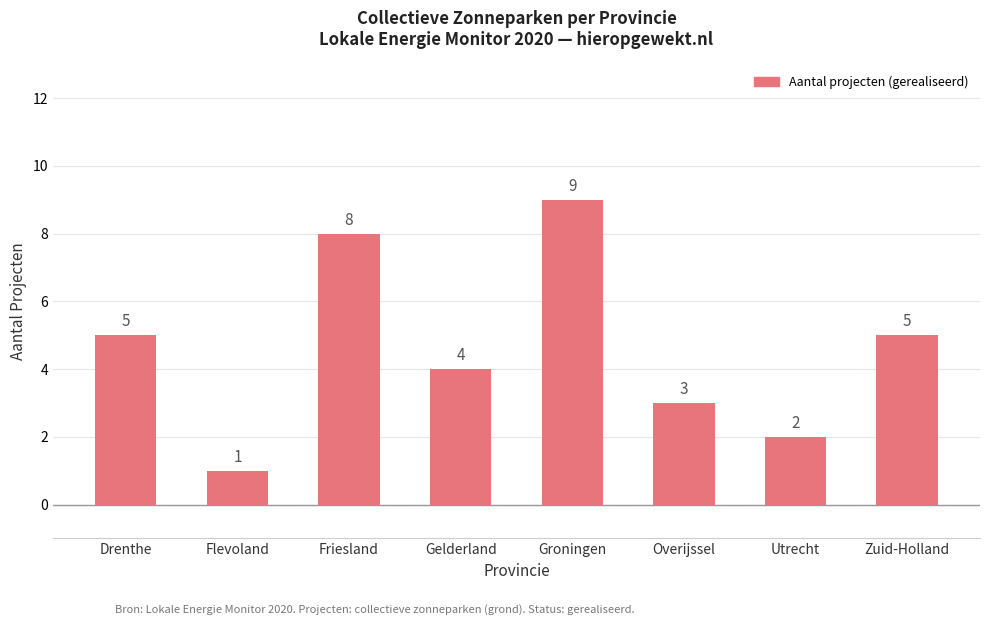

What is the value of the 1st bar from the left?

5